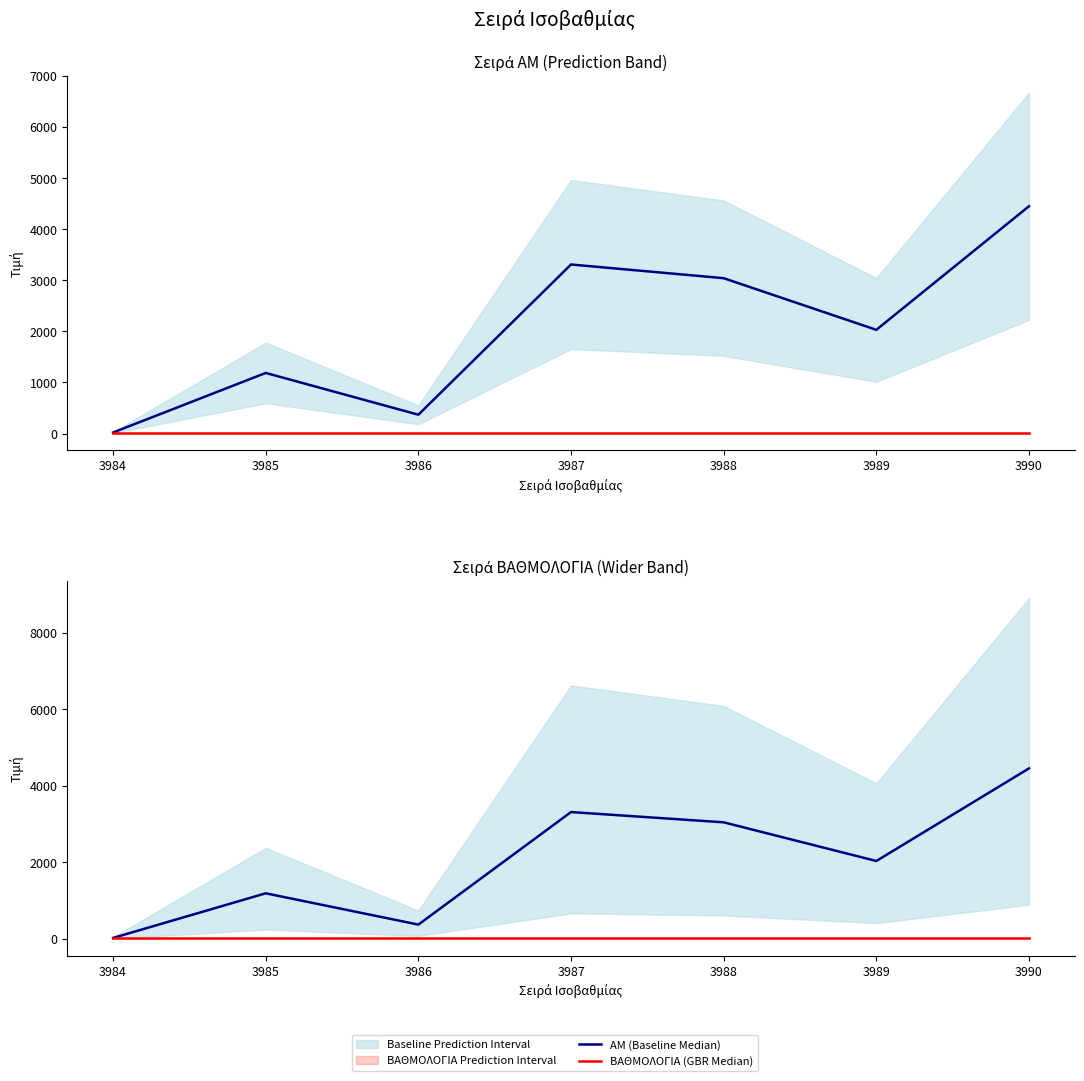

True or false: ΑΜ (Baseline Median) has more than 0 interior local peaks.

True